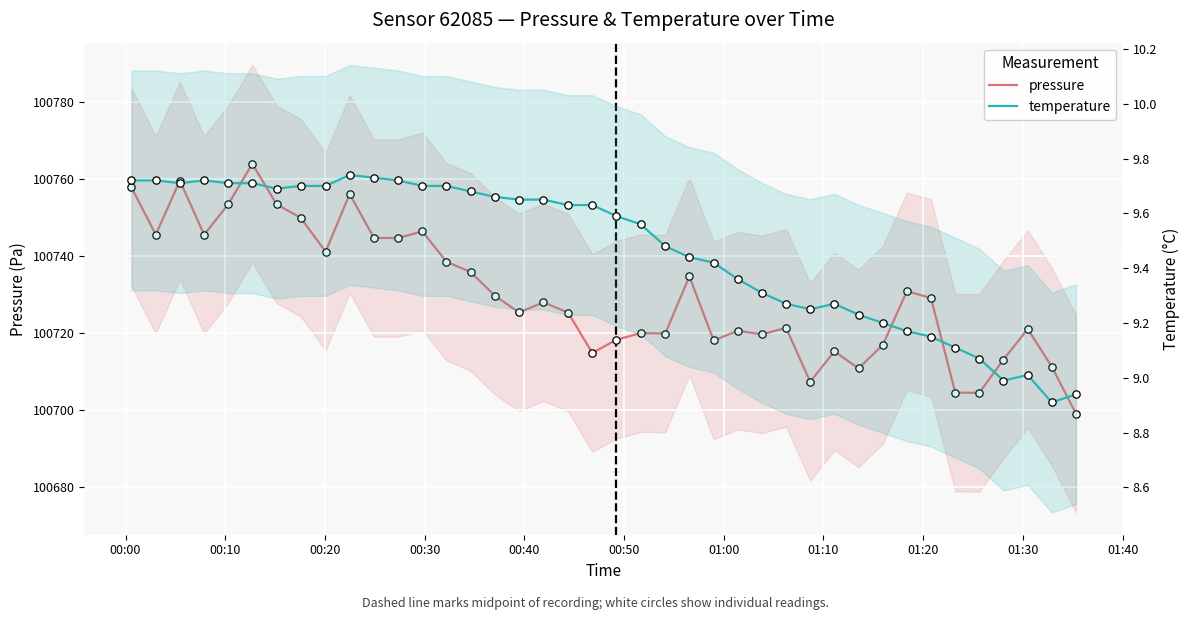

Is the value of pressure at 36 greater than the value of temperature at 28?

Yes